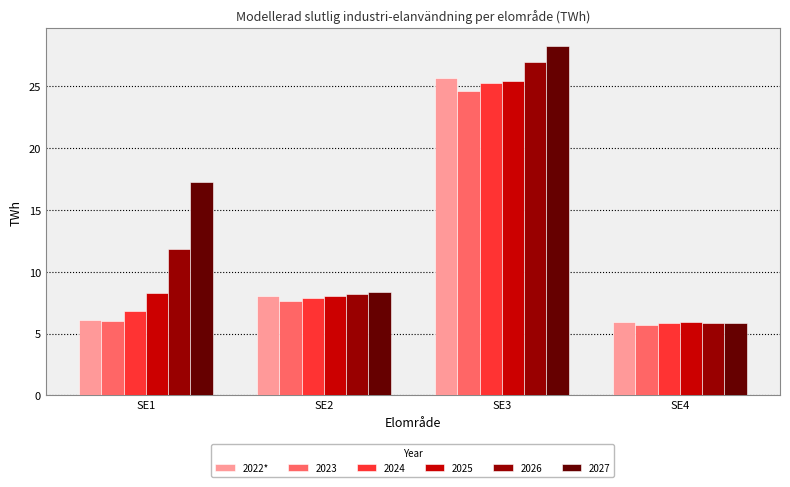

Where does the 2026 series first go above 11?

SE1